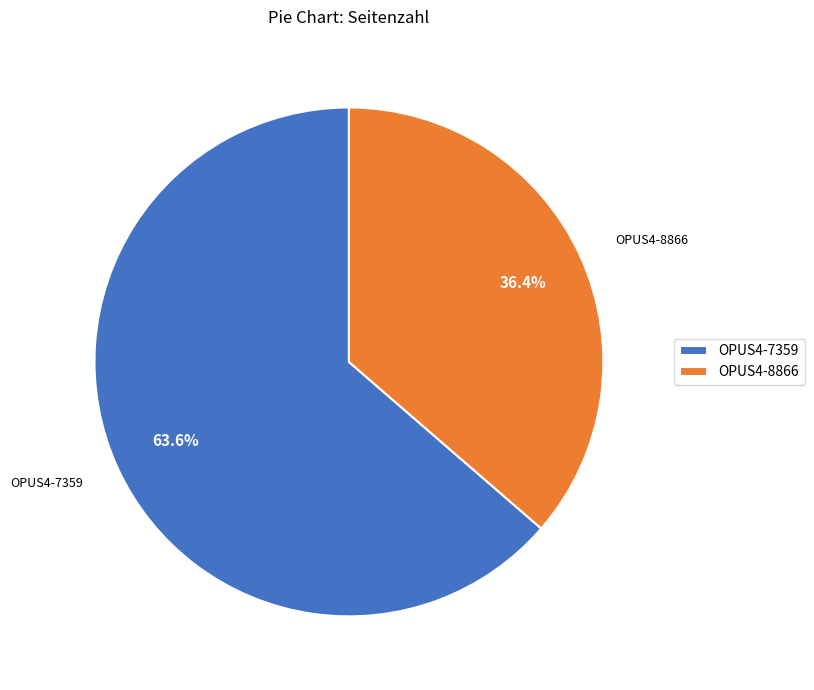

Count the number of slices in the pie.

2